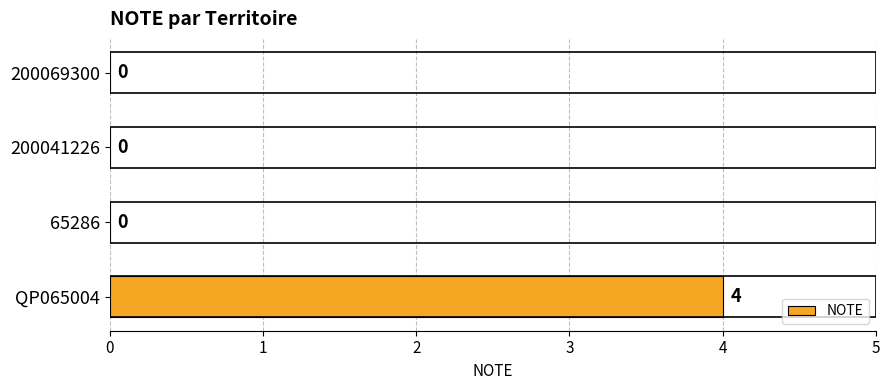

What is the sum of all values?

4